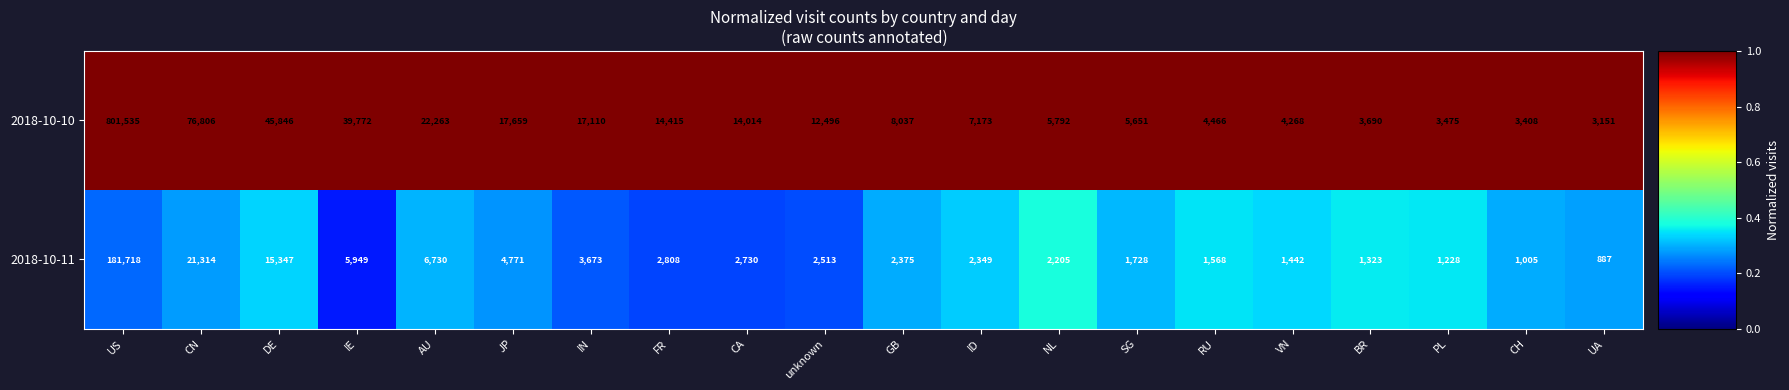

What is the smallest value displayed?

887